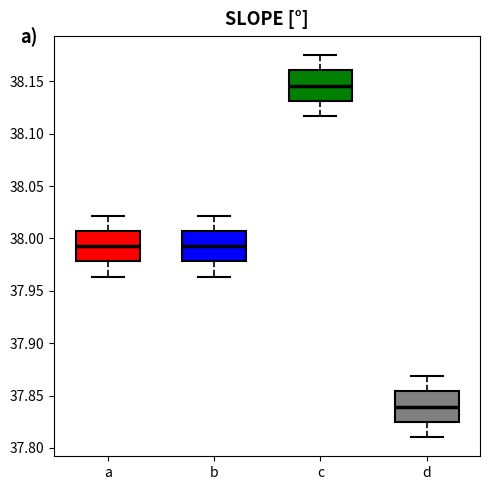

Which box has the lowest median line?

d